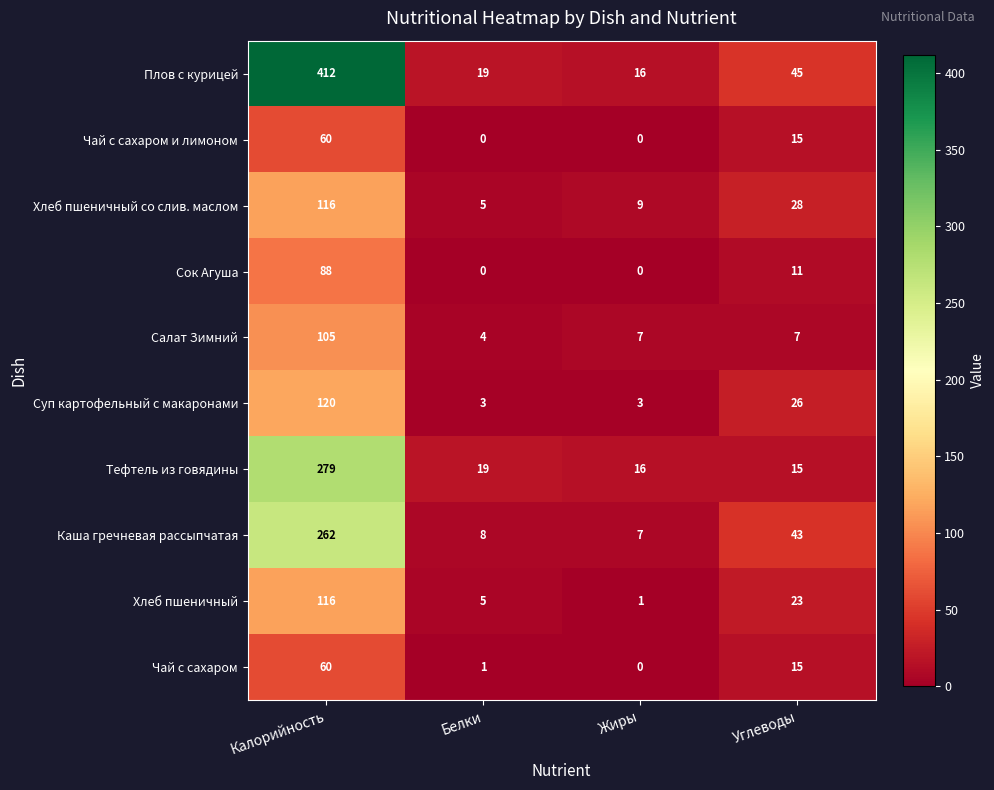

What is the minimum value for Тефтель из говядины?

15